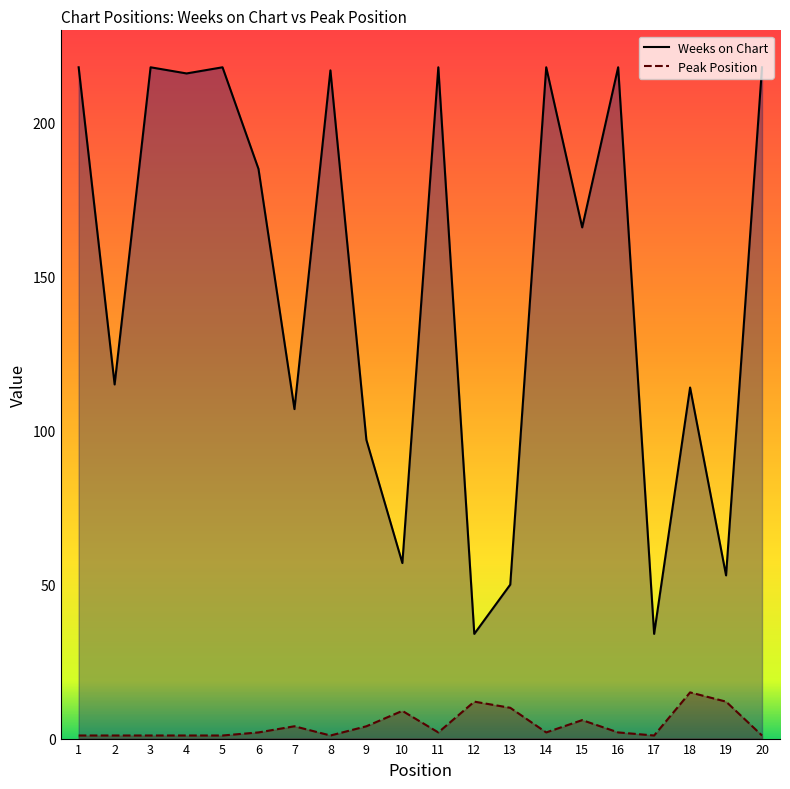

What is the value of the Weeks on Chart point at the 9th from the left?

97